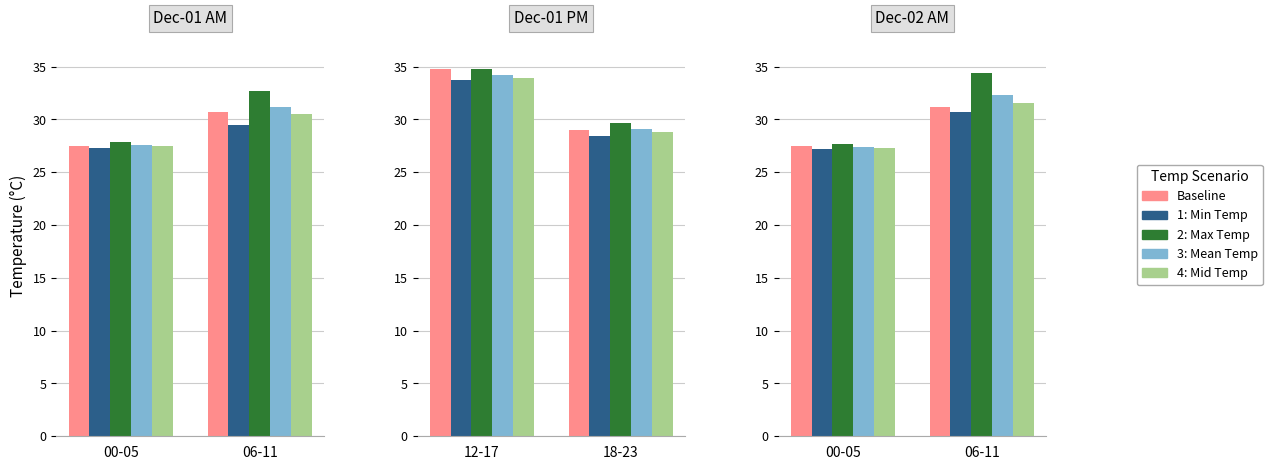

The value of 1: Min Temp at 06-11 is 7.9. True or false?

False